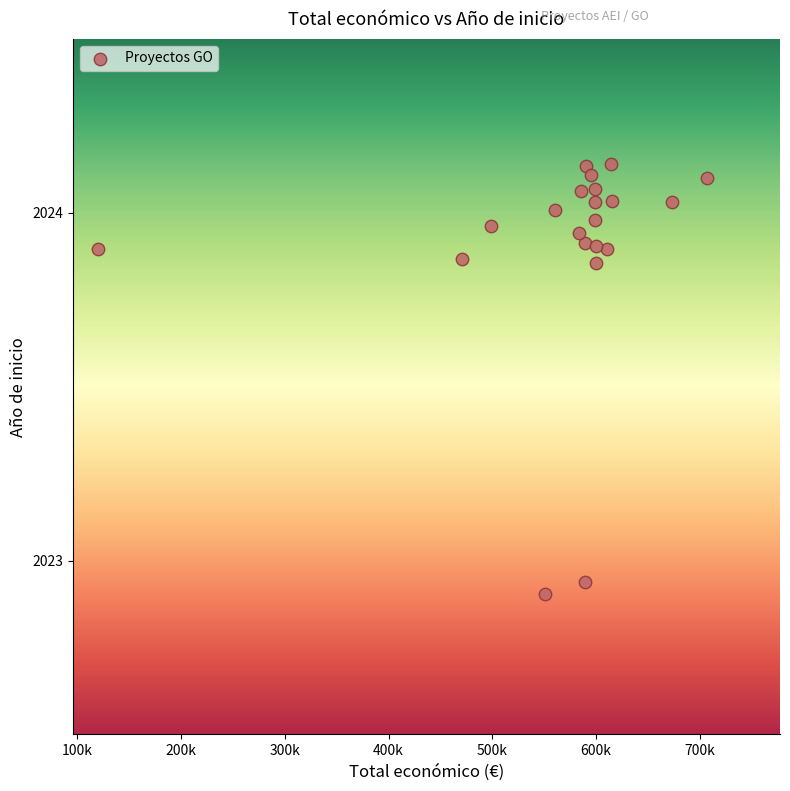

What is the range of X values (max minus min)?

586697.0